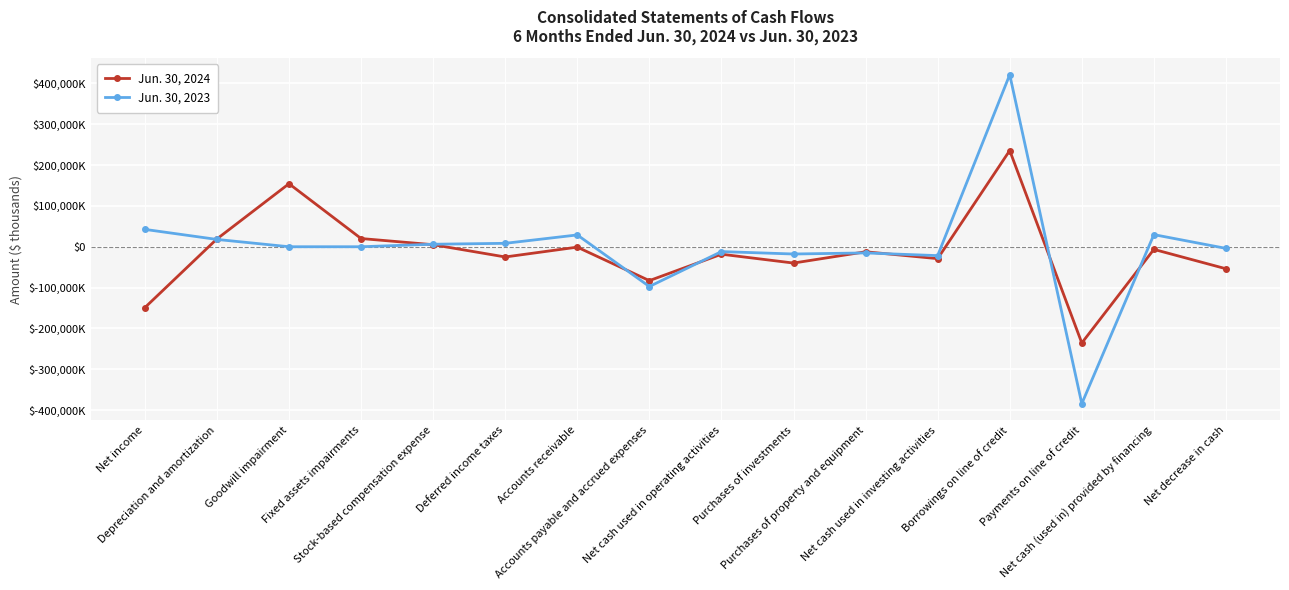

How many data points in Jun. 30, 2024 are above -12292?

7